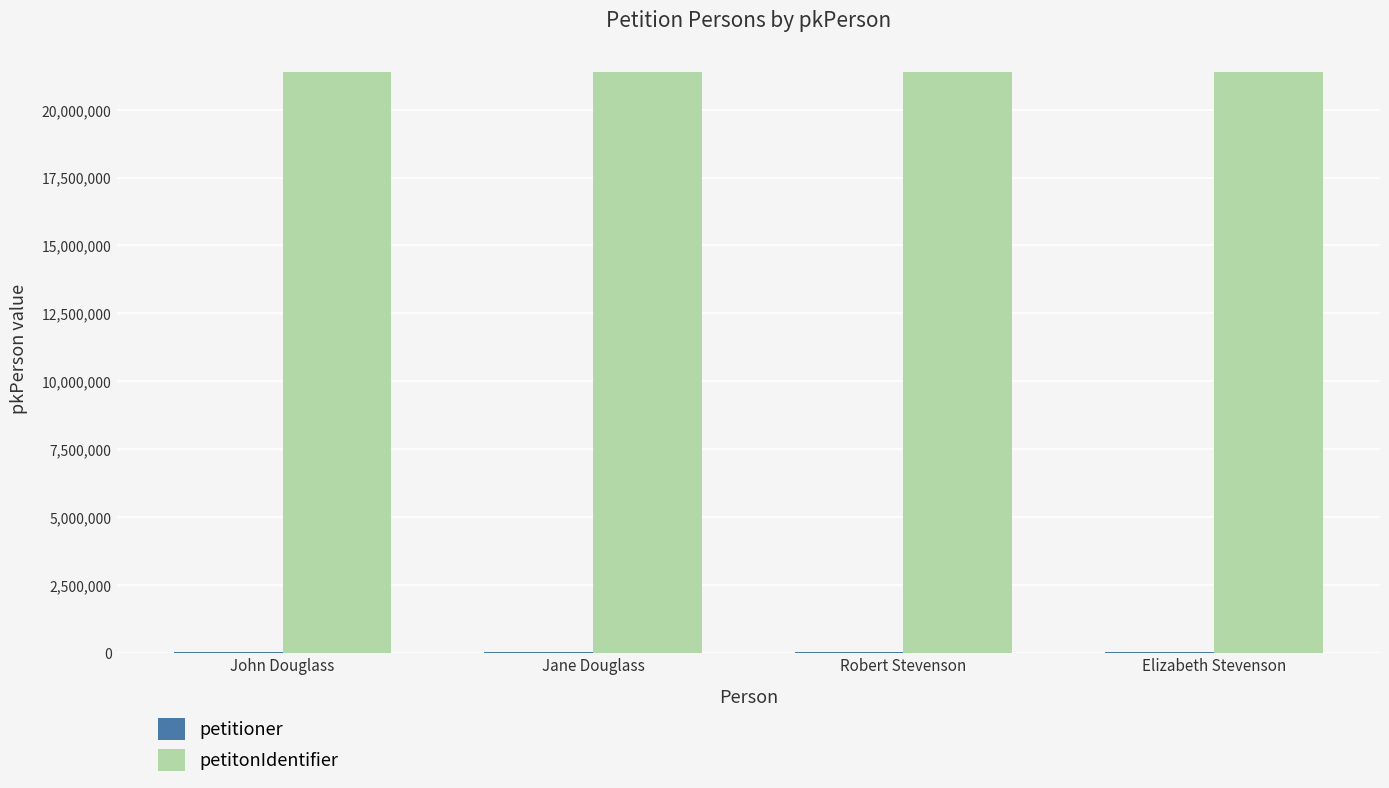

Which series has the largest total across all categories?

petitonIdentifier